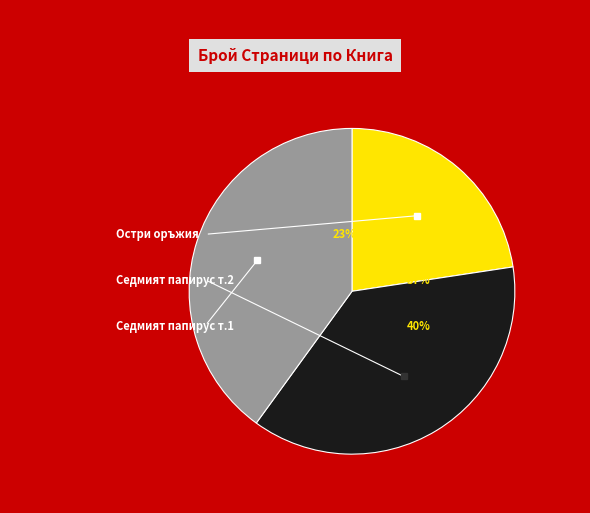

To the nearest percent, what is the average slice percentage?

33%